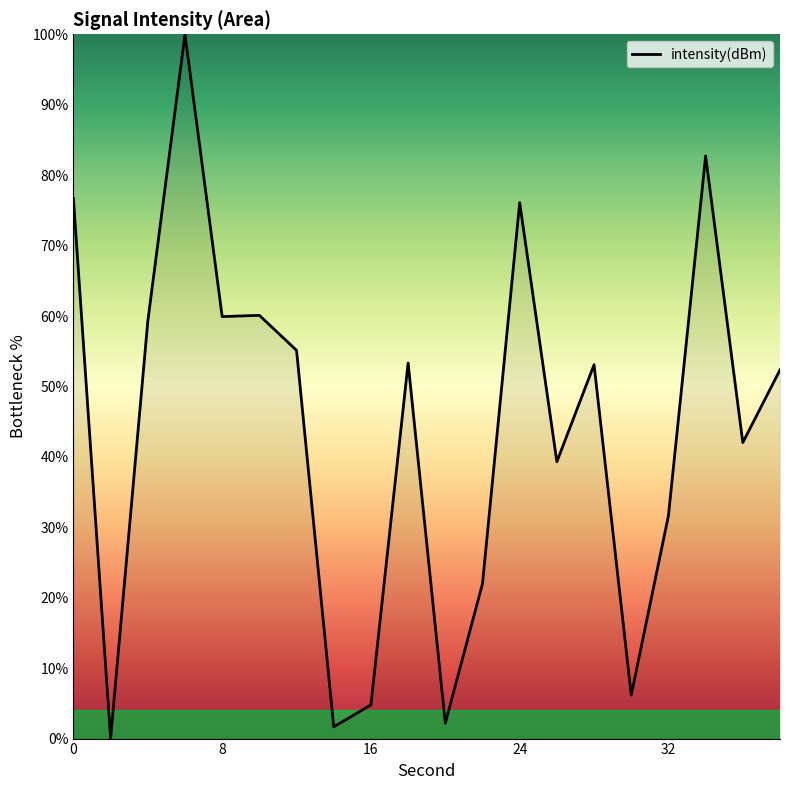

What is the maximum value shown in the chart?

100.0